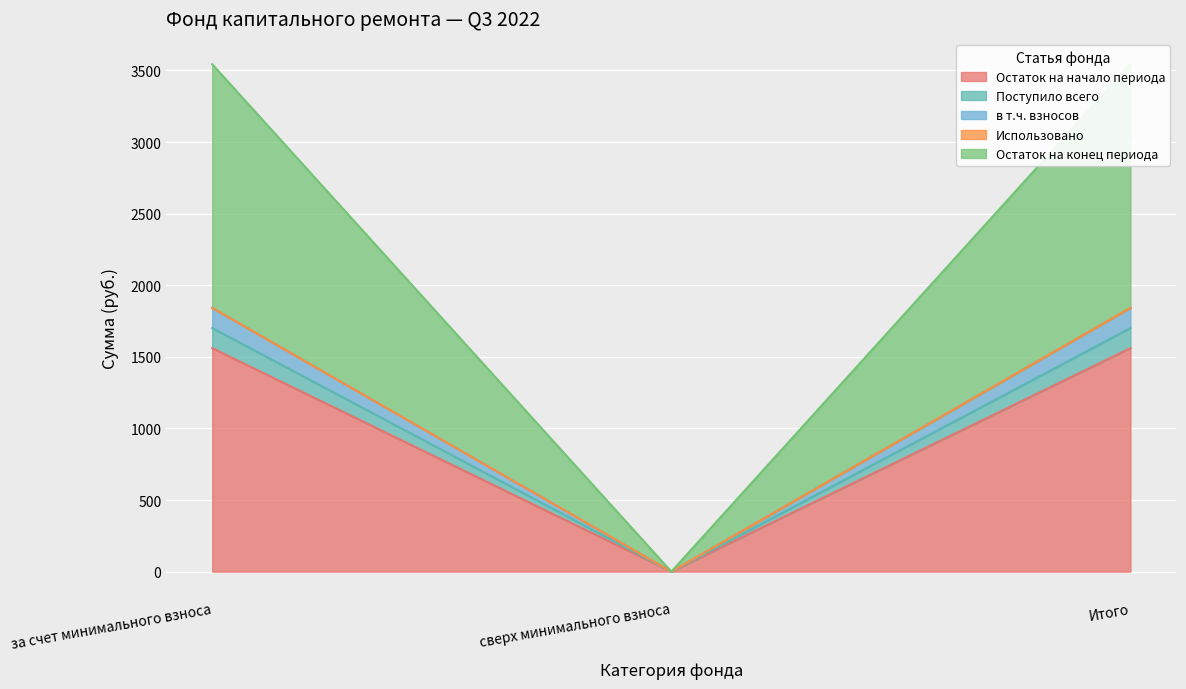

At which category does the chart reach its minimum across all series?

сверх минимального взноса